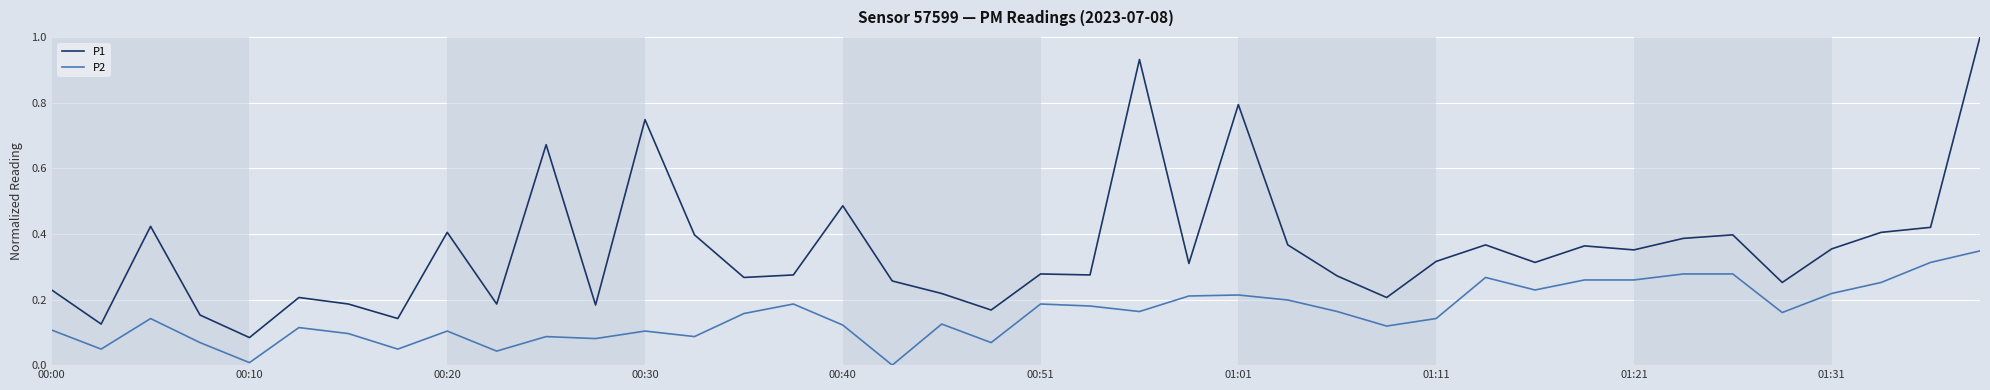

What are all the series names shown in the legend?

P1, P2